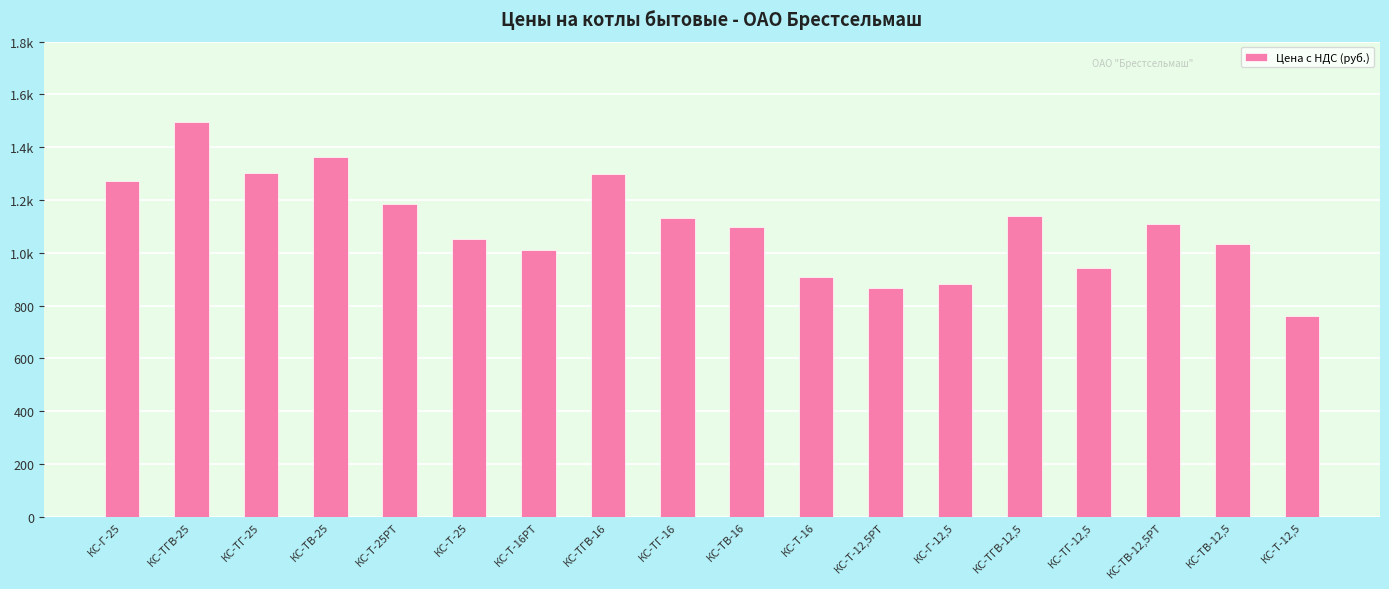

What is the smallest value displayed?

762